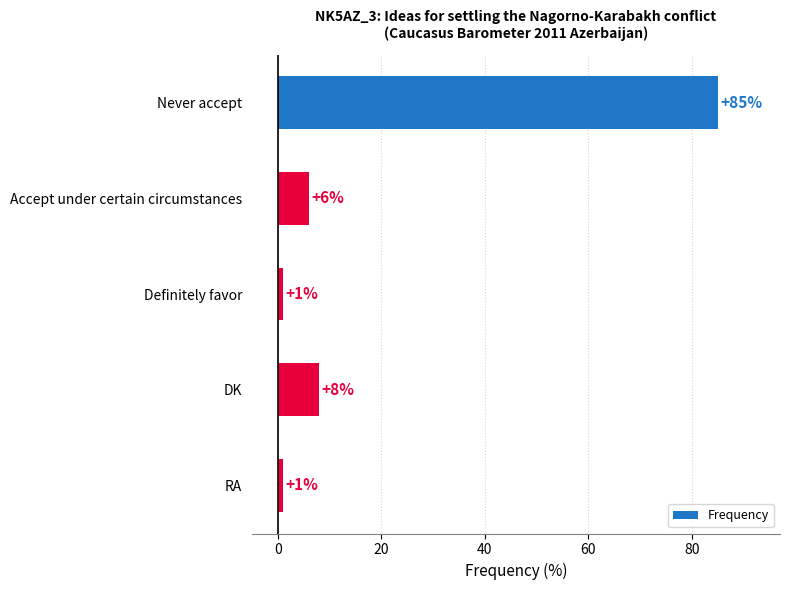

How many data points are less than 6?

2